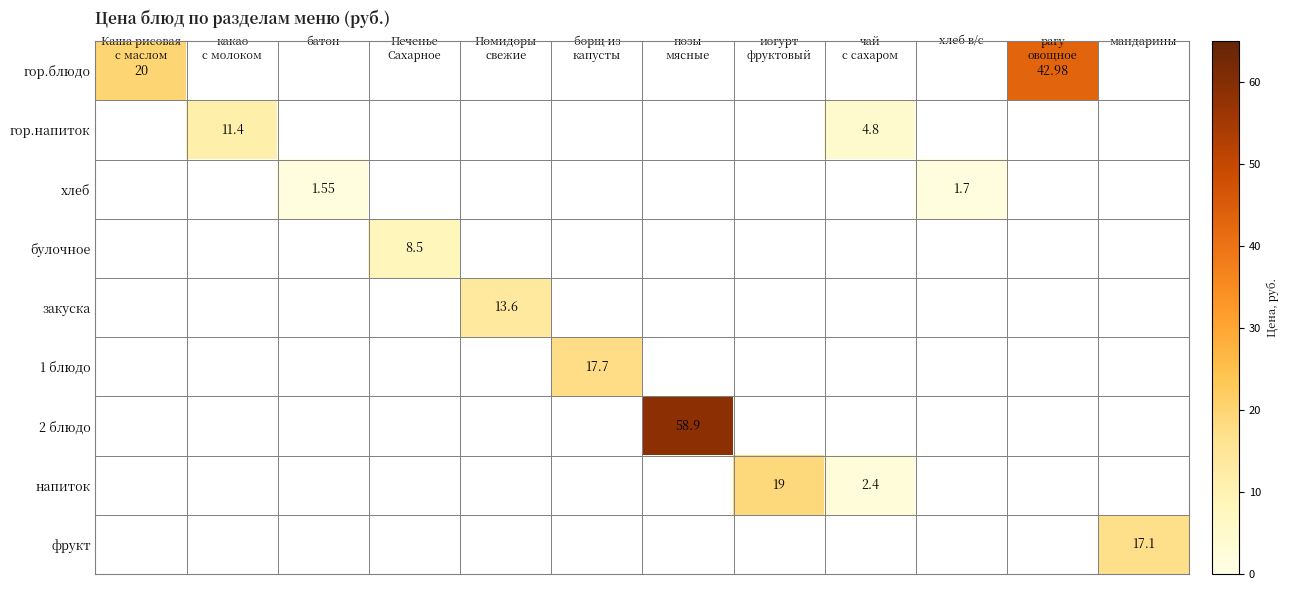

Which series has the largest total across all categories?

гор.блюдо